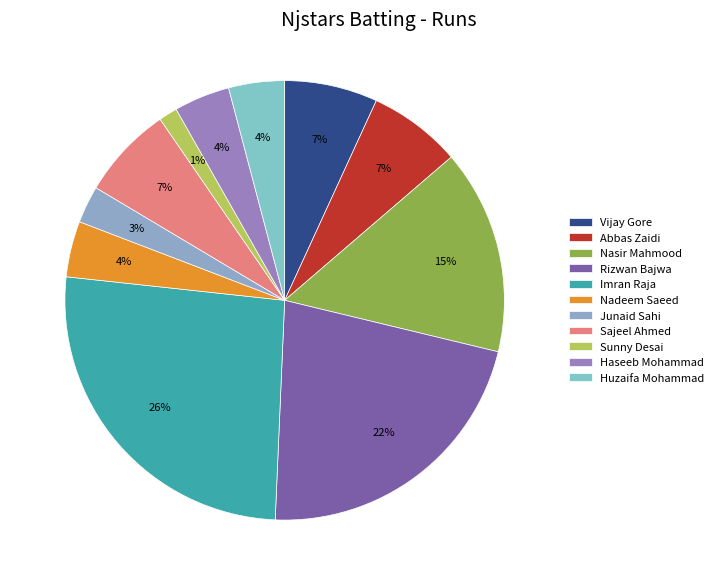

How many slices are in this pie chart?

11